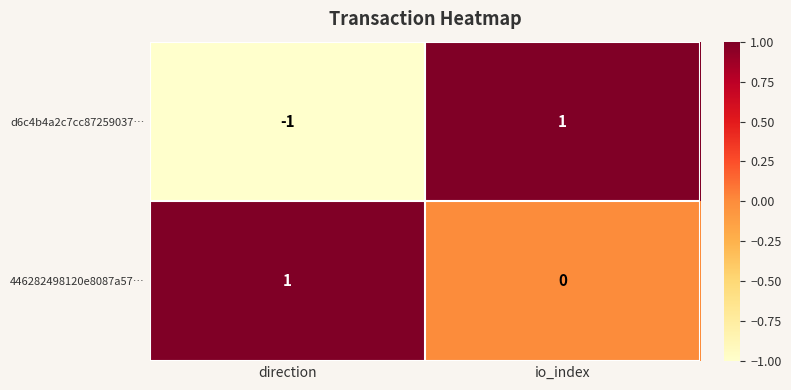

Rank the series by their average value, from lowest to highest.

d6c4b4a2c7cc87259037…, 446282498120e8087a57…